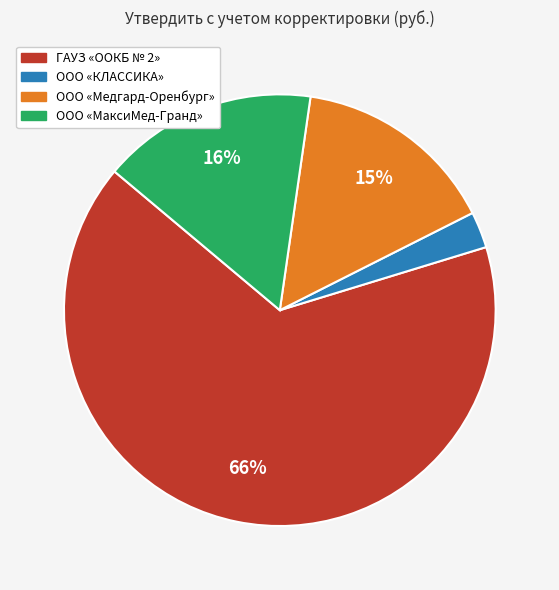

Which slice represents more than half of the pie?

ГАУЗ «OOКБ № 2»